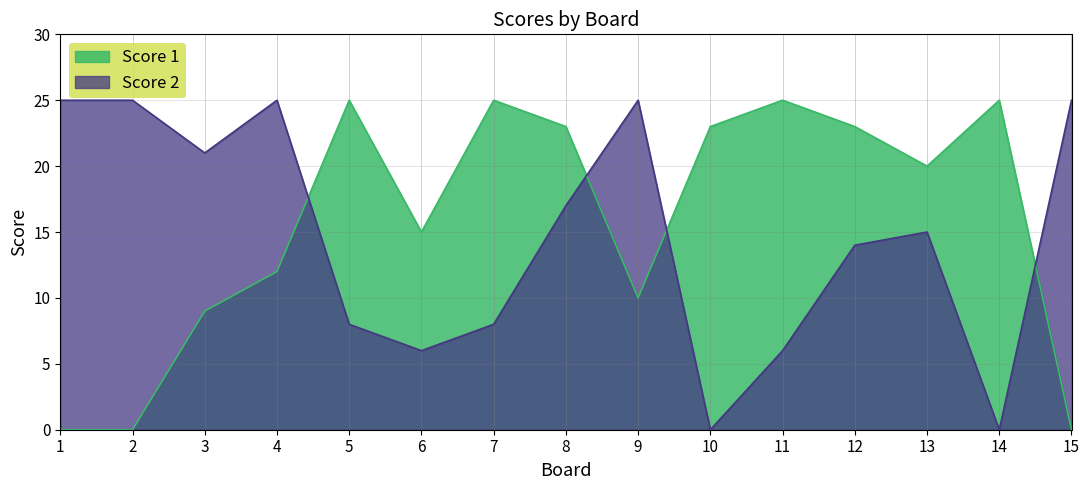

What is the sum of the Score 1 values at 7 and 3?

34